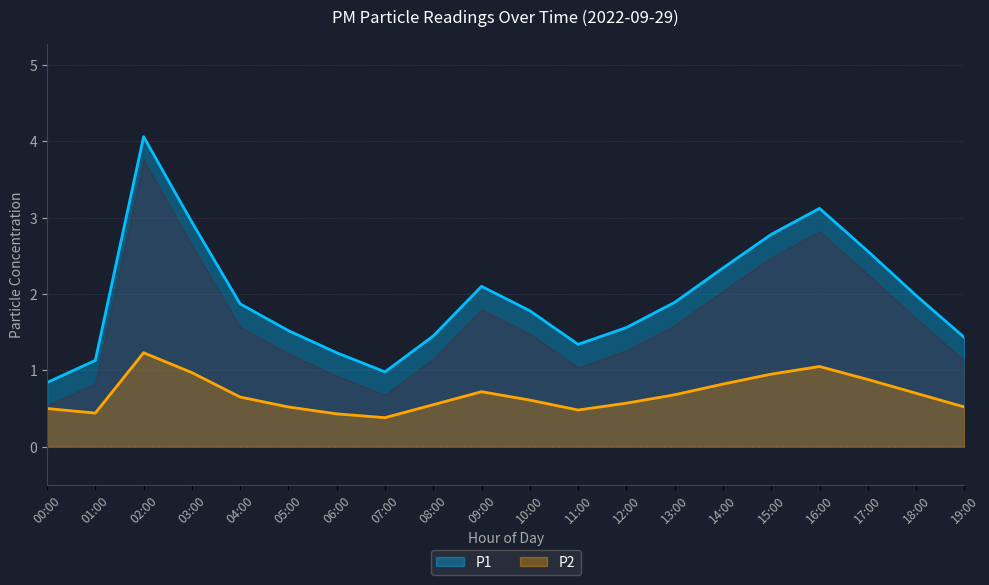

What is the lowest value of the P2 series?

0.4